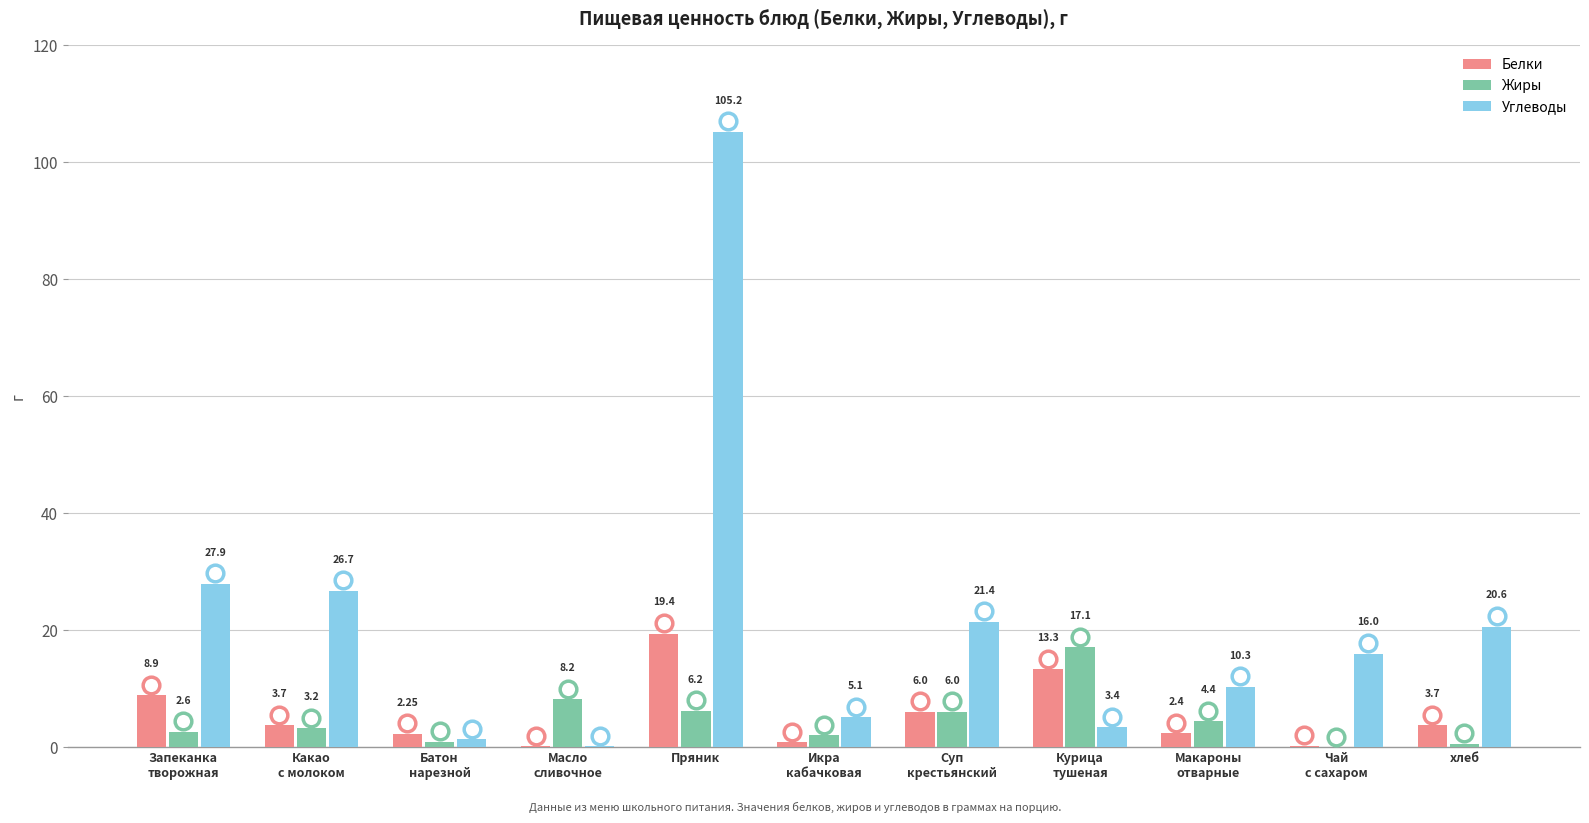

The value of Жиры at Суп
крестьянский is 9.7. True or false?

False